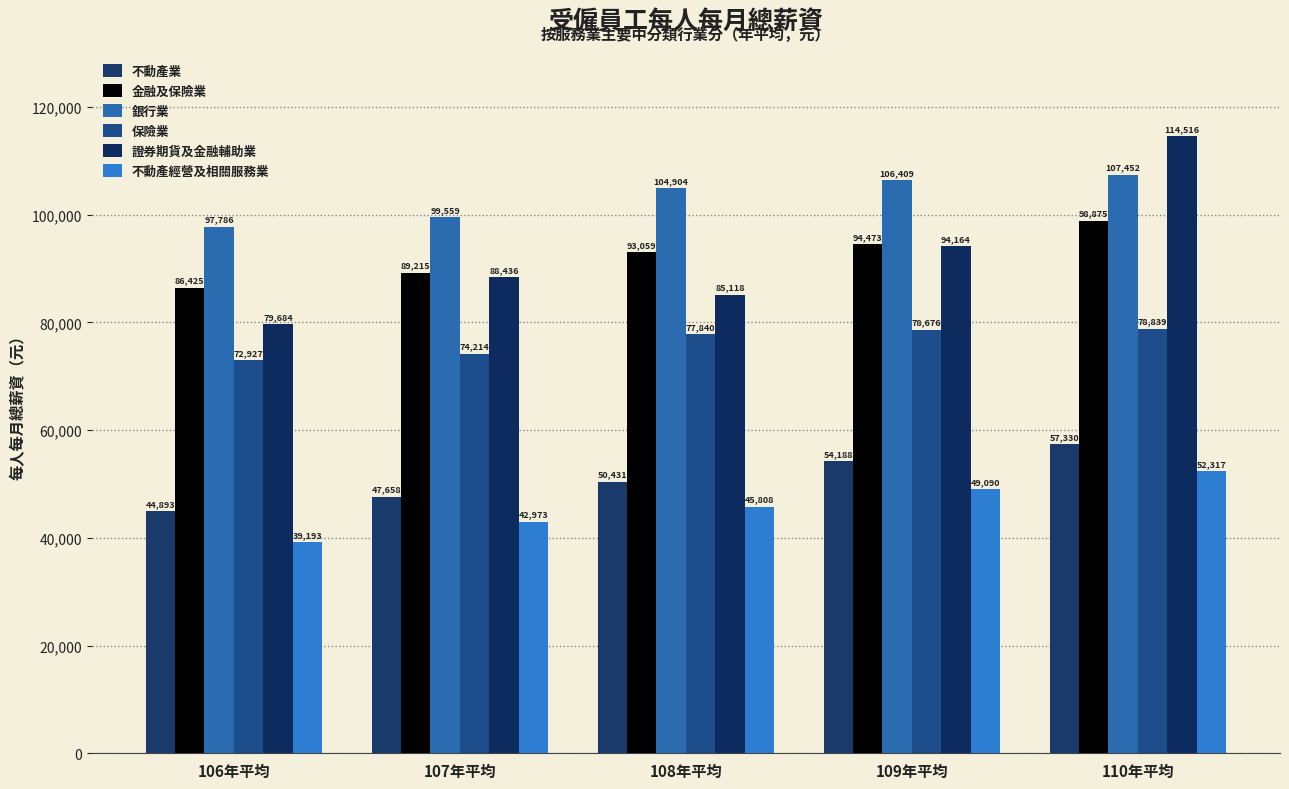

What is the total value across all series at 106年平均?

420908